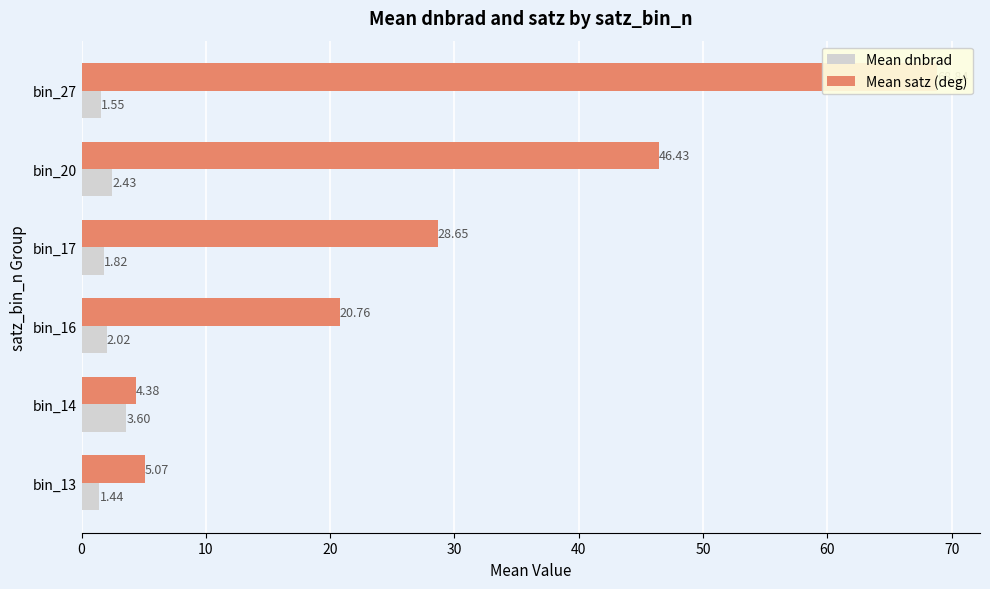

What is the highest value of the Mean satz (deg) series?

68.8